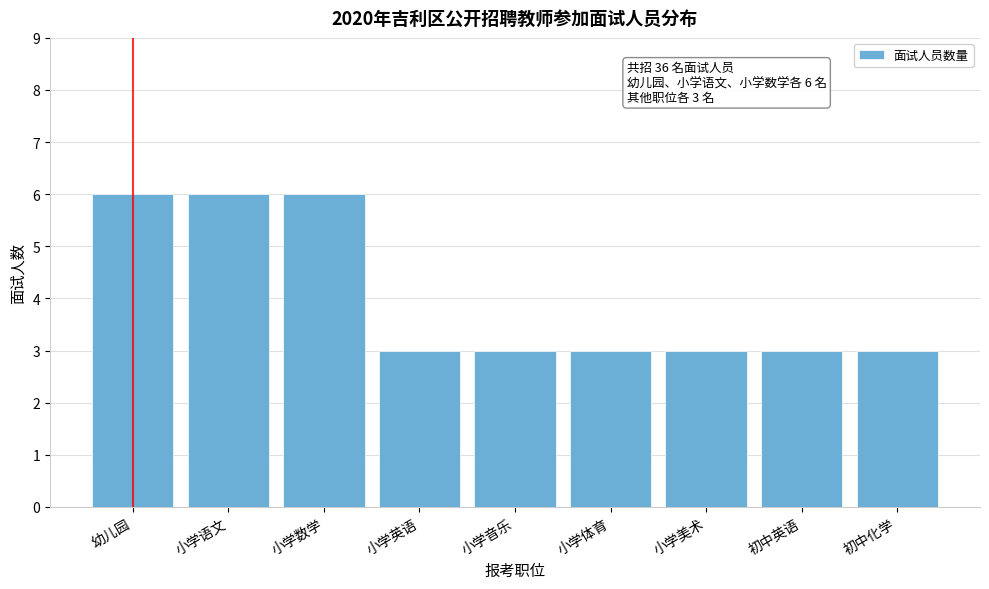

Reading right to left, extract all data points from this chart.

3	3	3	3	3	3	6	6	6